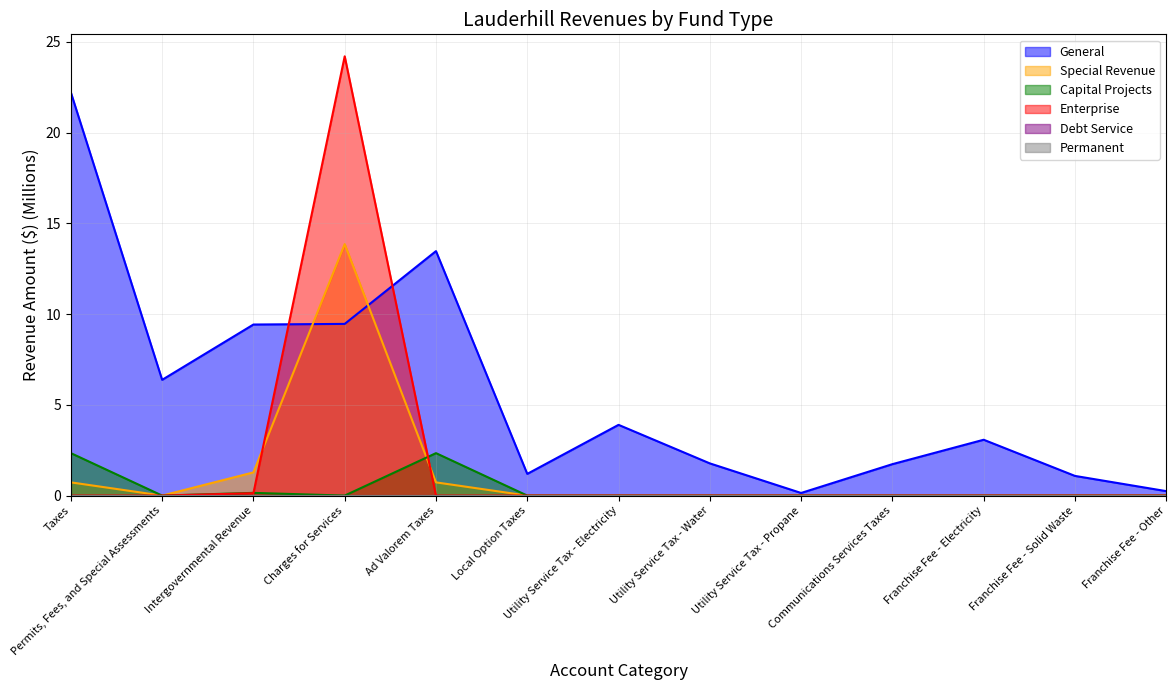

What is the value of the General point at the 7th from the left?

3.9